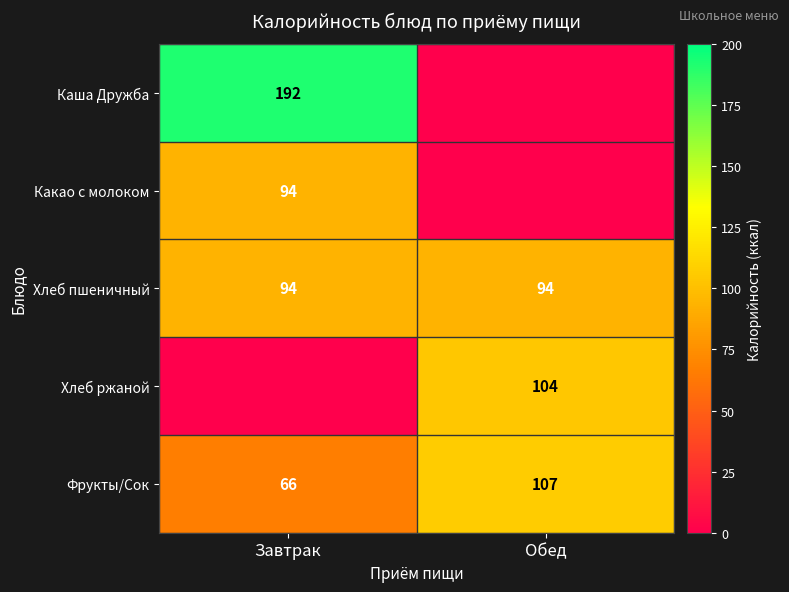

True or false: Хлеб пшеничный has a value of 34 at Обед.

False